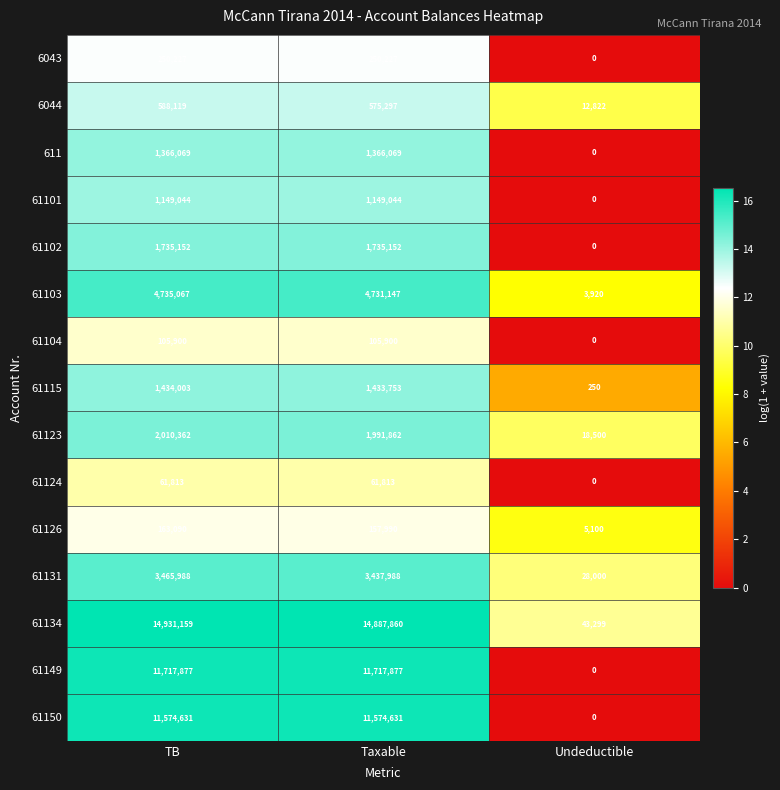

What is the sum of all 611 values?

2732138